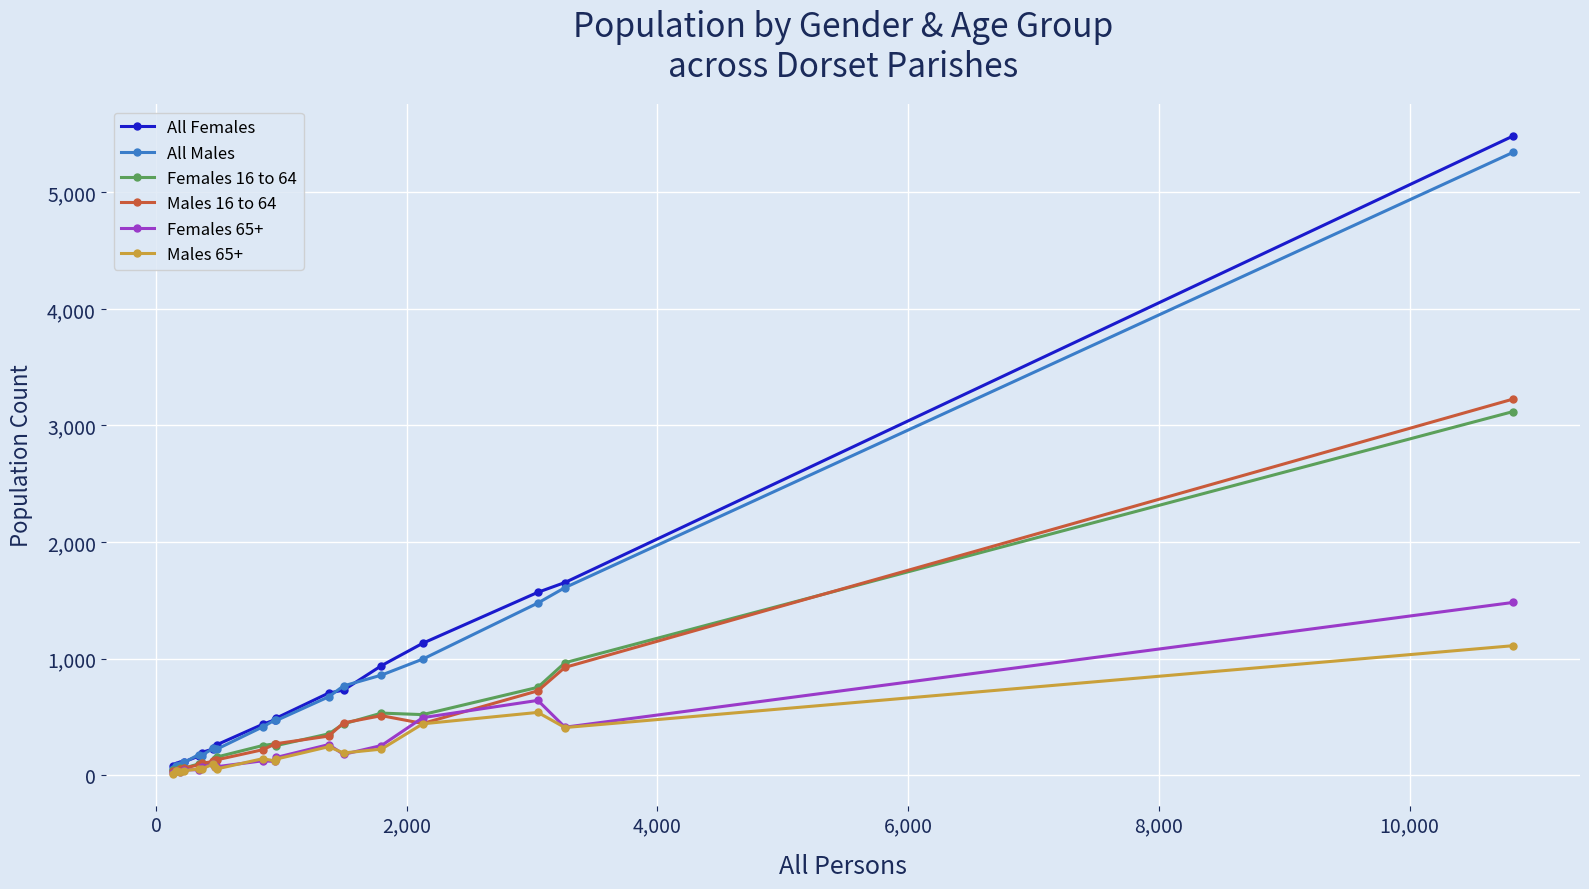

Which series has the largest range (max minus min)?

All Females